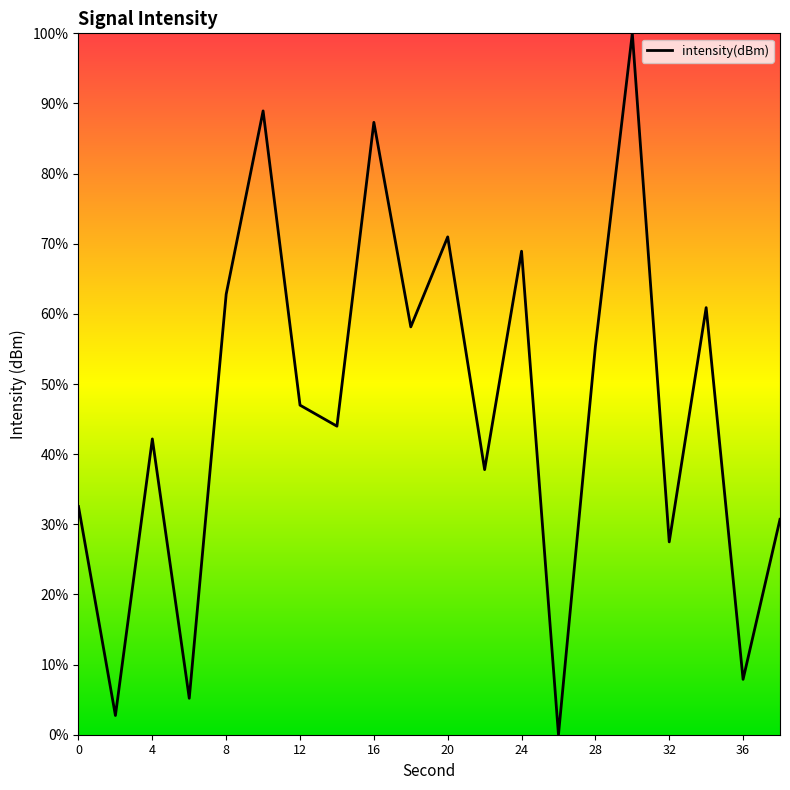

Does the chart have visible grid lines?

No